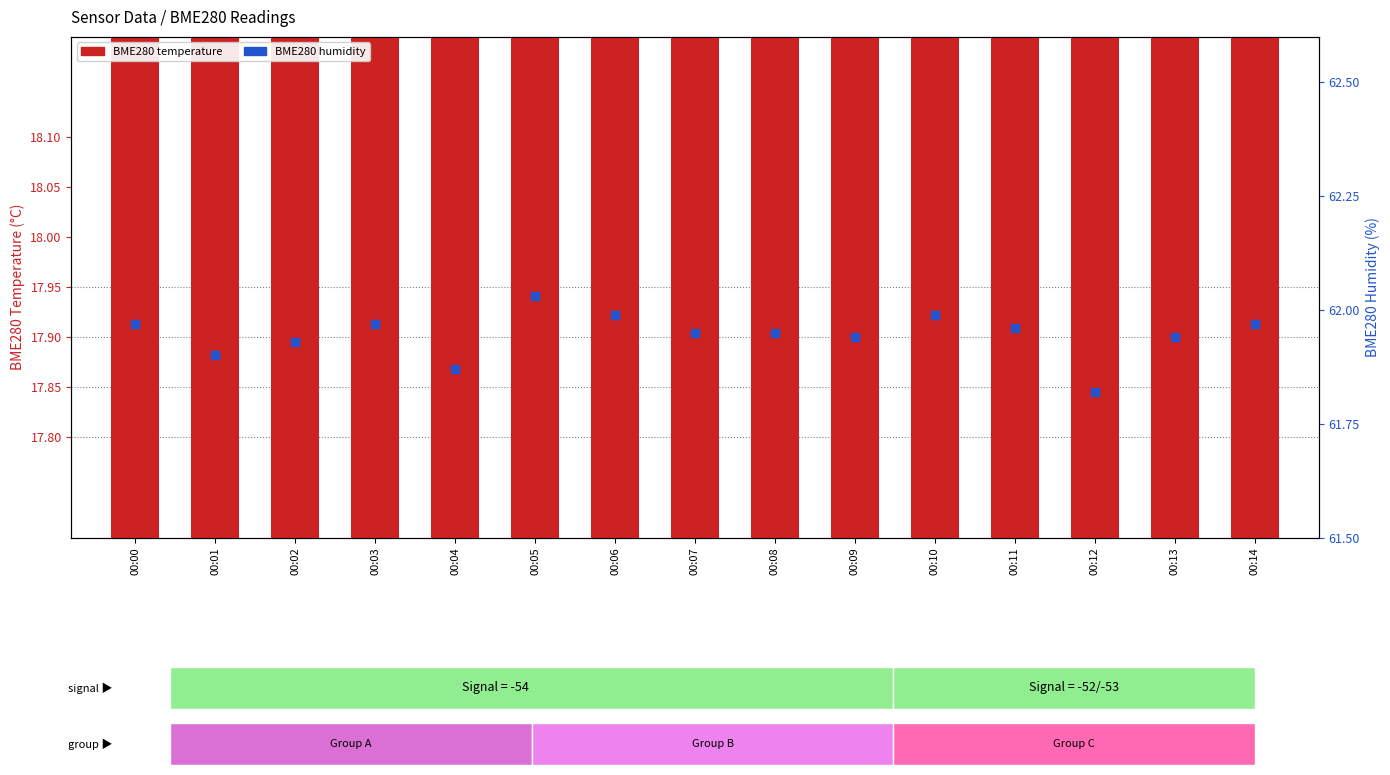

Which series has the largest Y range (max minus min)?

BME280 humidity